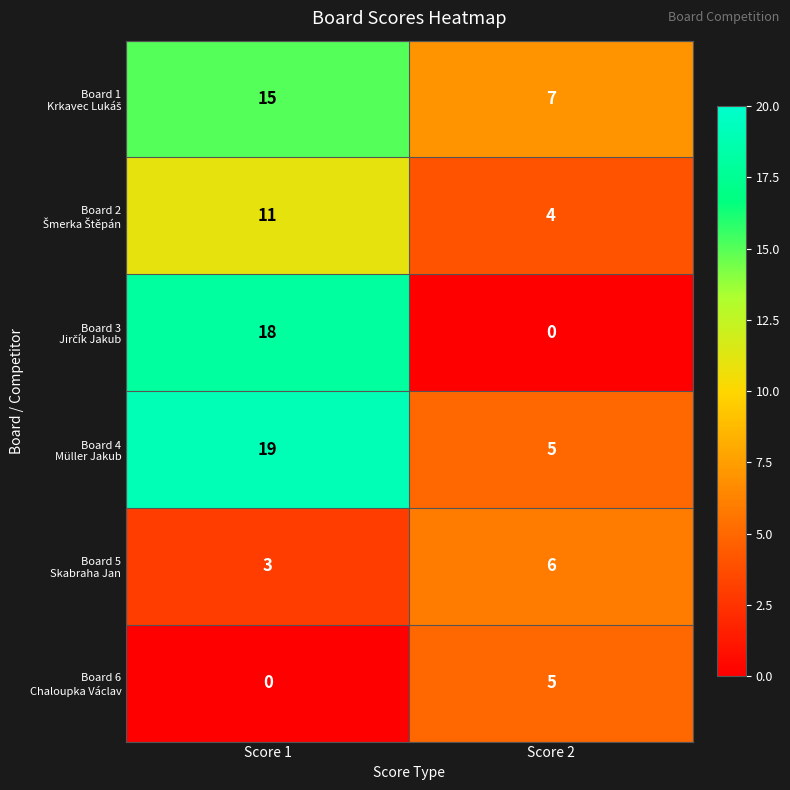

How many categories are shown in the chart?

2